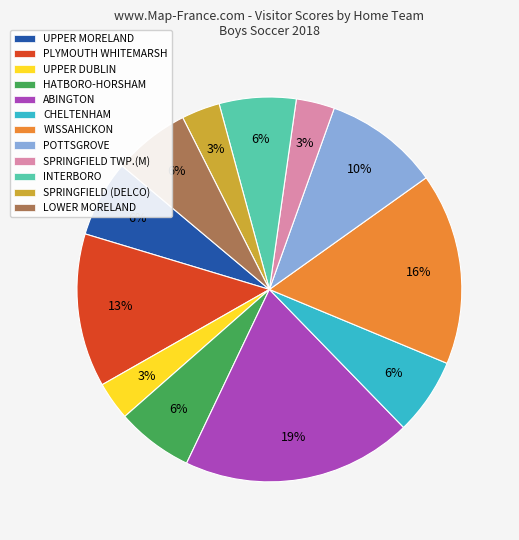

What is the largest slice in the pie chart?

ABINGTON